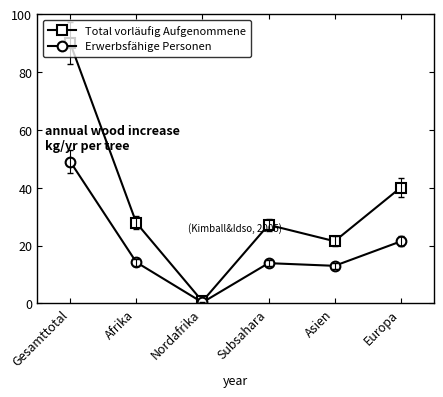

At Asien, list the series in order from smallest to largest.

Erwerbsfähige Personen, Total vorläufig Aufgenommene